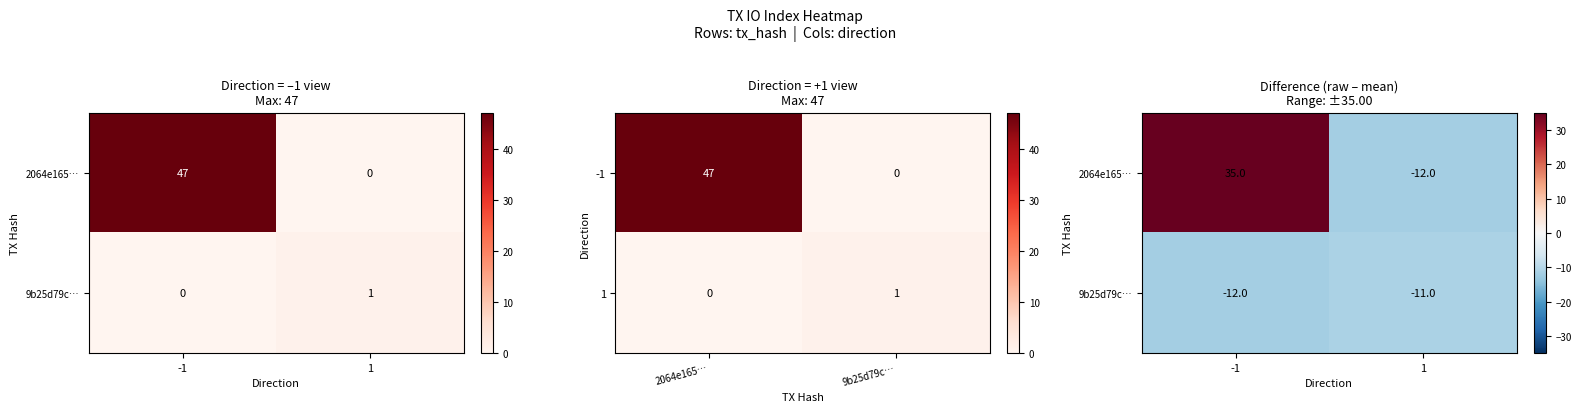

Rank the series by their average value, from highest to lowest.

2064e165…, 9b25d79c…